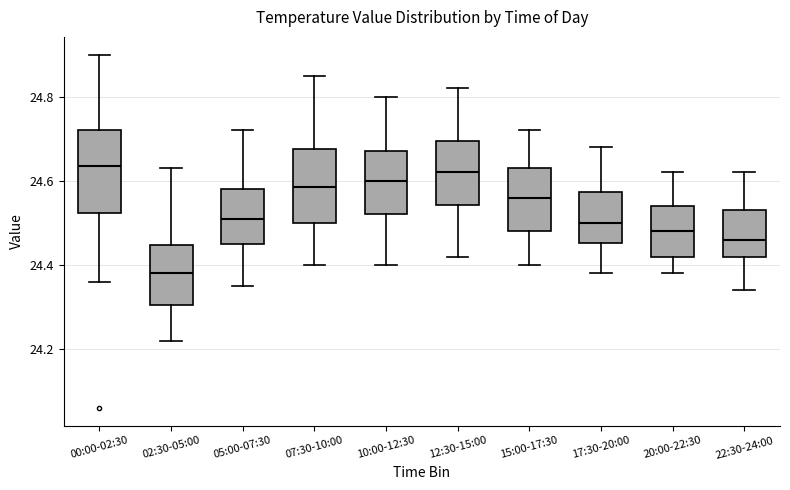

Which box has the lowest median line?

02:30-05:00